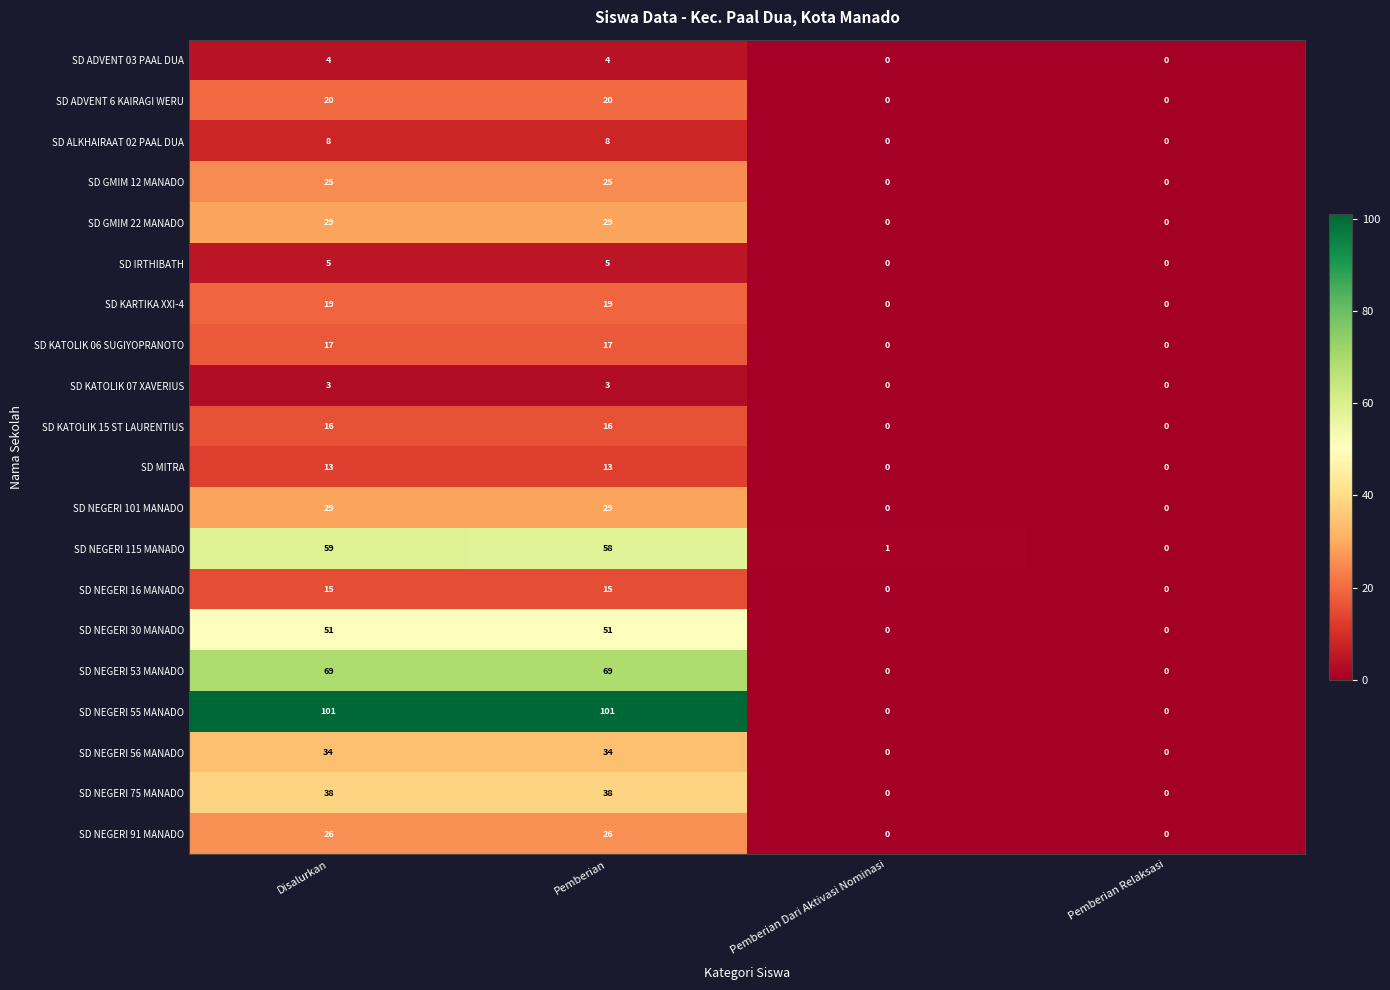

Which series changed the most between Pemberian Dari Aktivasi Nominasi and Pemberian Relaksasi?

SD NEGERI 115 MANADO